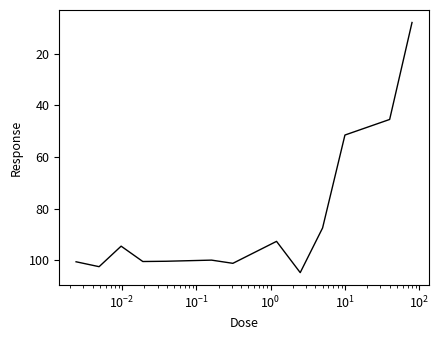

What is the minimum value shown in the chart?

7.9